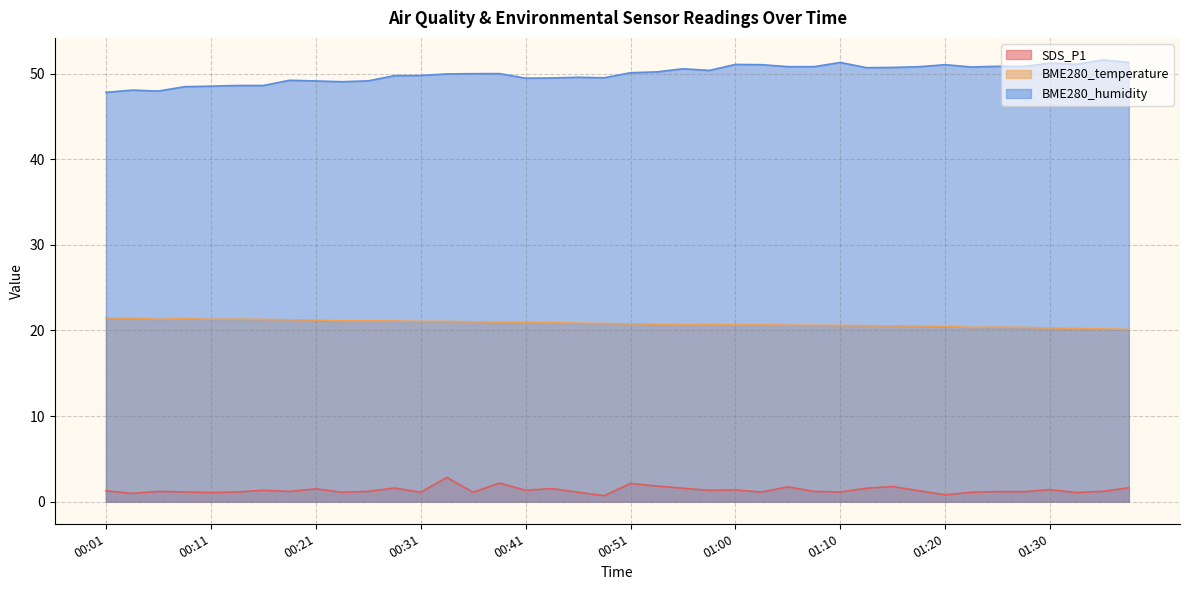

True or false: BME280_humidity and SDS_P1 cross at least once.

False